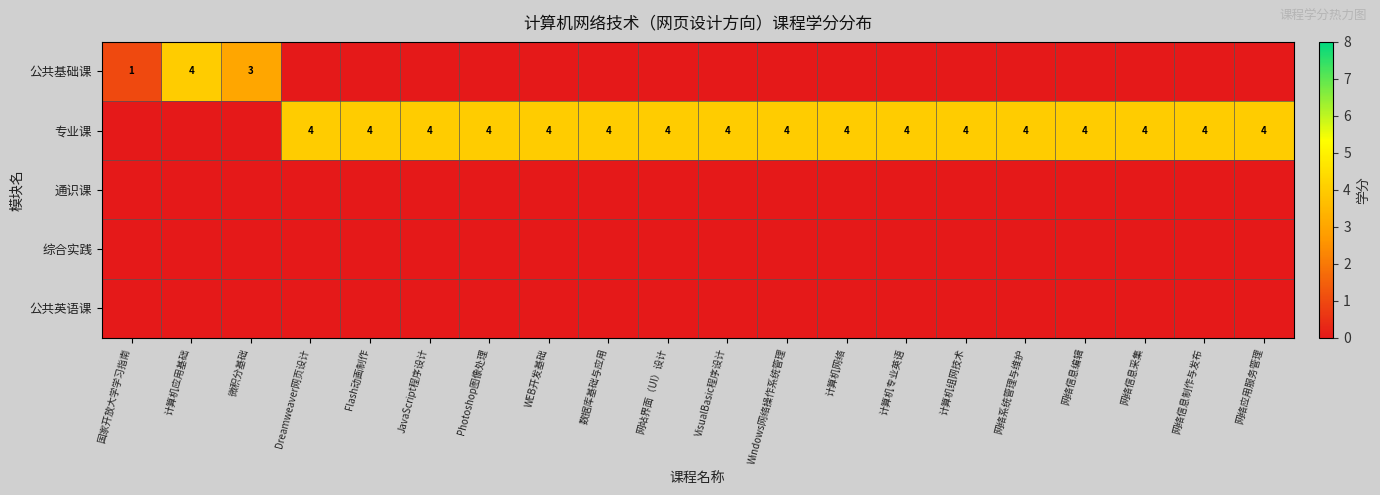

What is the difference between the 公共基础课 values at 计算机应用基础 and 国家开放大学学习指南?

3